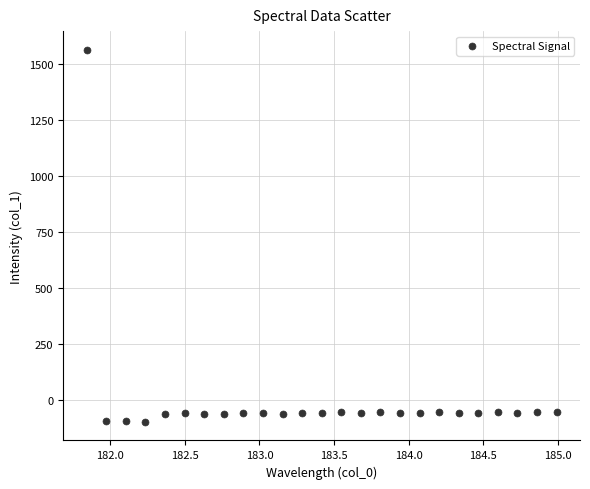

What is the range of X values (max minus min)?

3.1